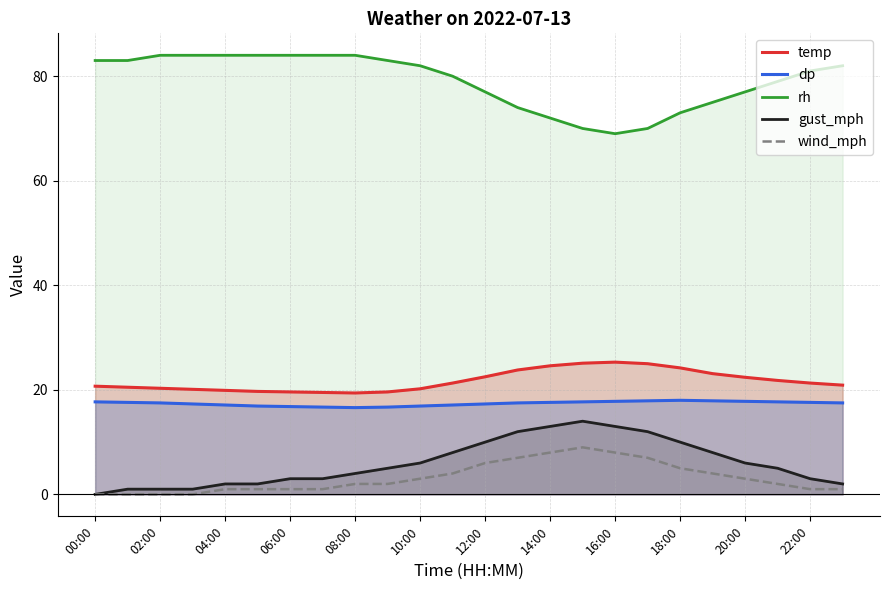

True or false: gust_mph has a value of 3.0 at 22:00.

True